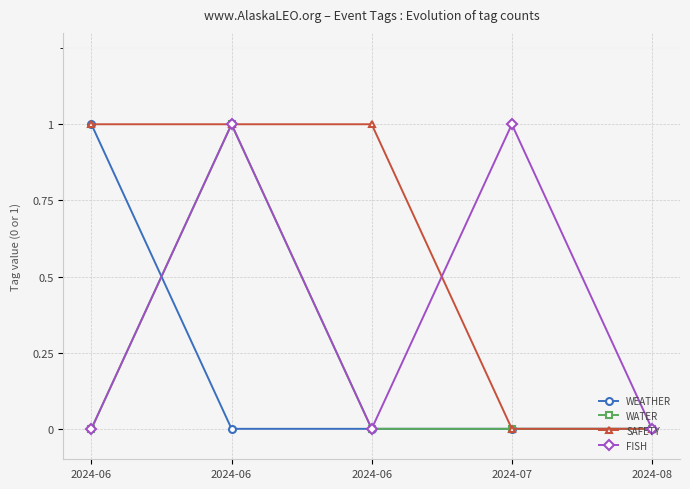

How many lines are shown in the chart?

4